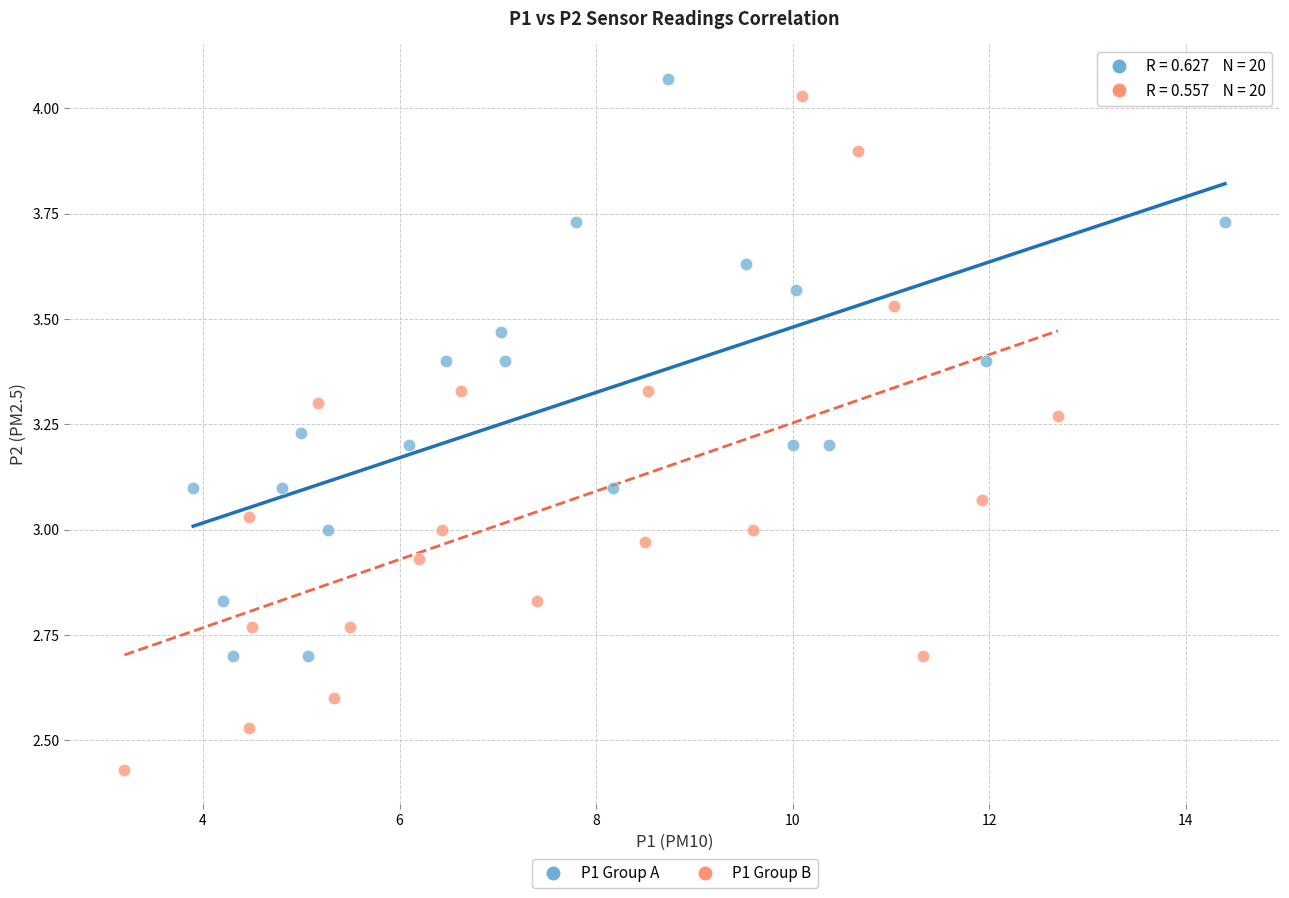

Which series reaches the minimum Y coordinate?

P1 Group B